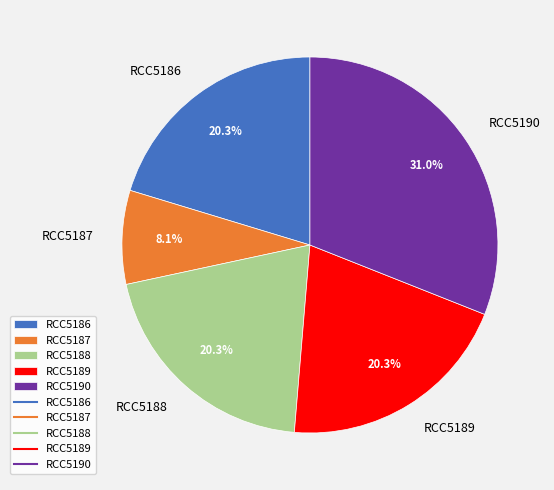

Approximately how many times larger is the value at RCC5187 compared to RCC5188?

0.4